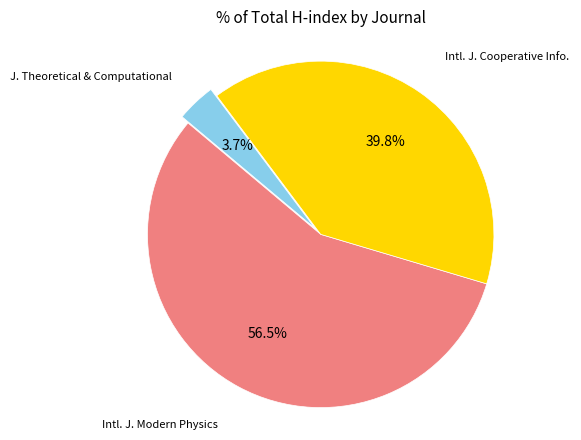

Is there a majority slice in this chart?

Yes